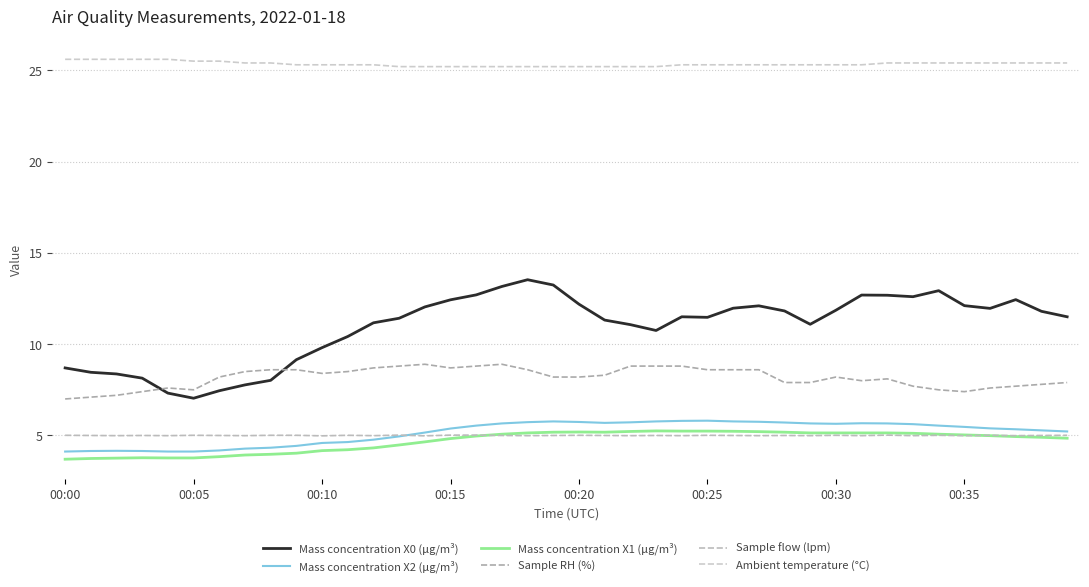

At which label does Sample flow (lpm) reach its minimum?

00:10